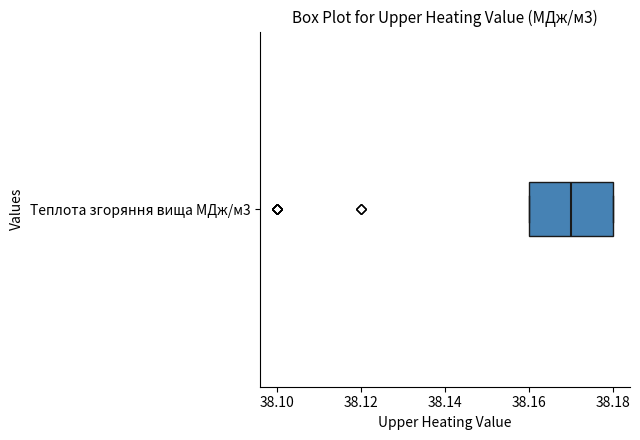

Read this box plot against the x-axis: the position of the median line, the range covered by the box, and the ends of both whiskers. The values are not printed on the chart, so give them approximately, as read against the axis.

median 38.17, box 38.16 to 38.18, whiskers 38.16 to 38.18